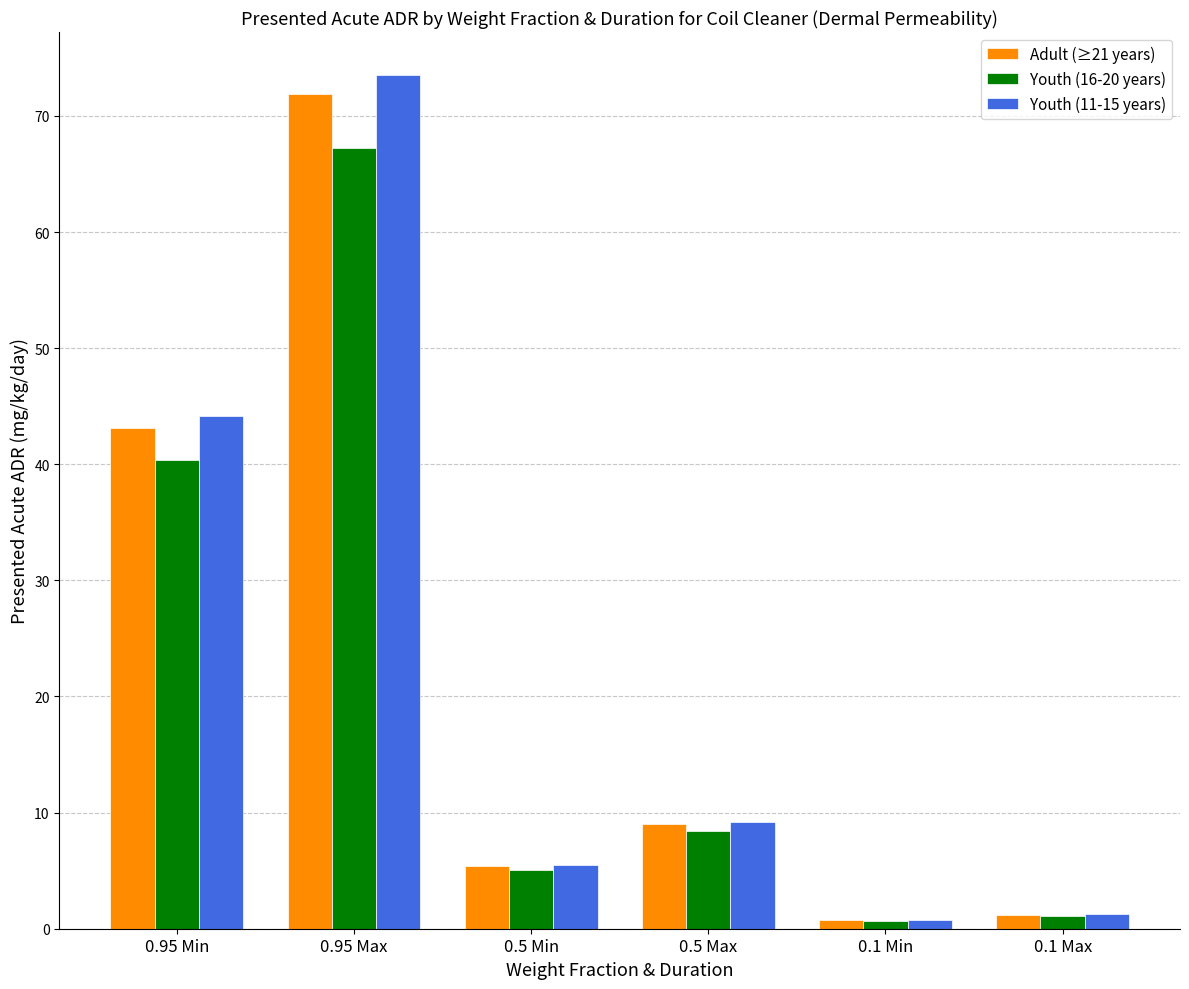

At how many categories does at least one series exceed 37?

2